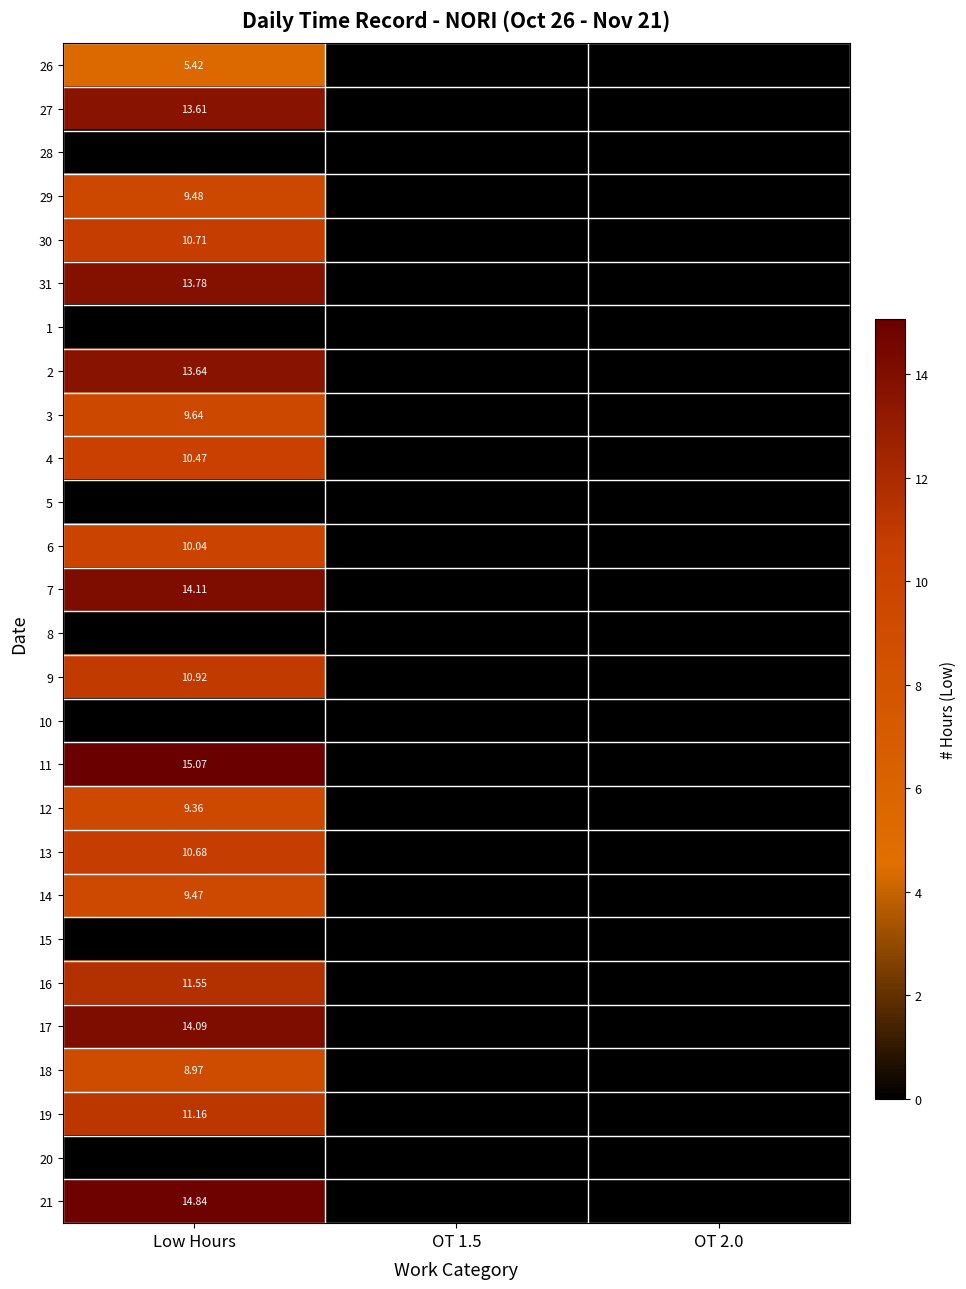

The 20 series shows 0.0 at OT 1.5. True or false?

True